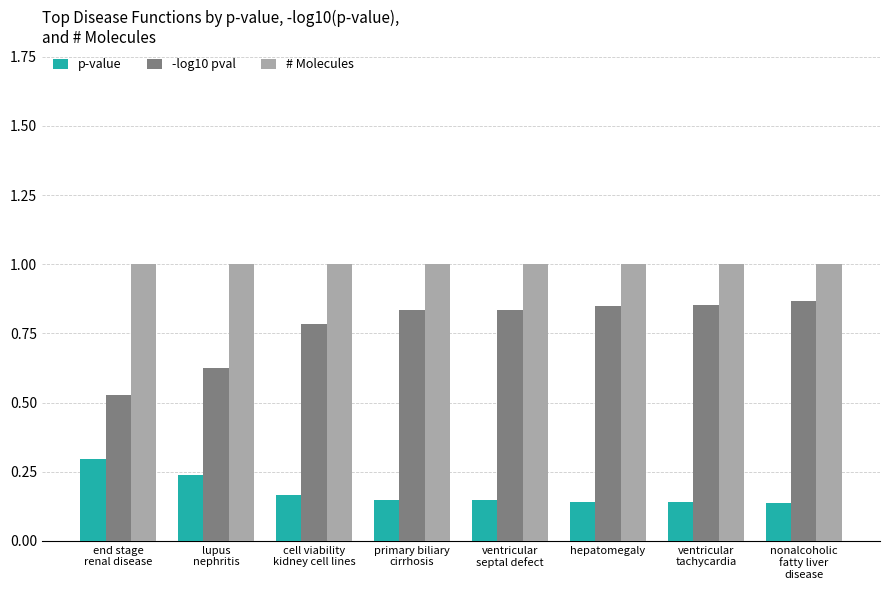

Rank the series by their maximum value, from highest to lowest.

# Molecules, -log10 pval, p-value